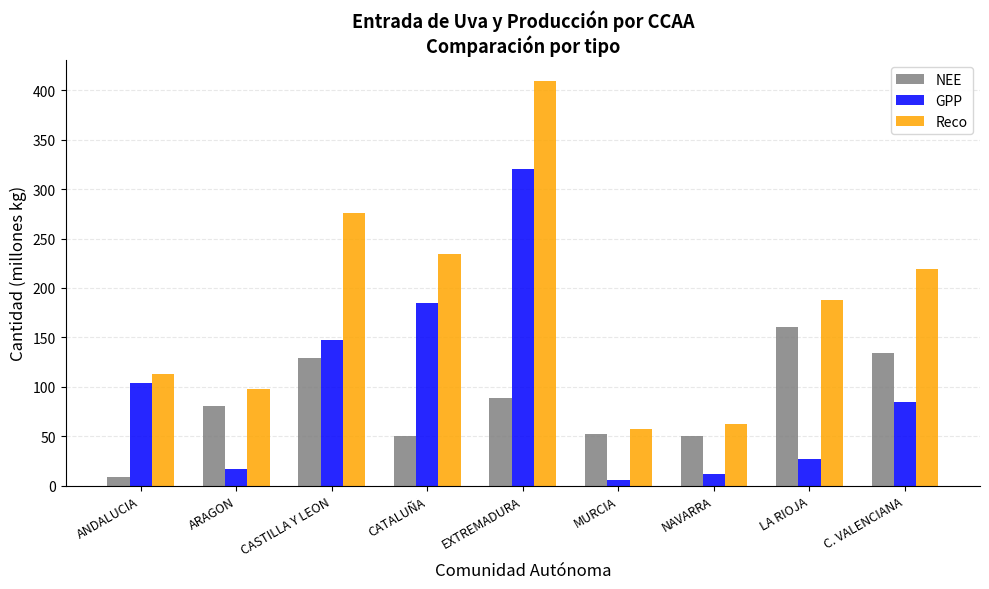

List the series in order of their peak value, lowest first.

NEE, GPP, Reco